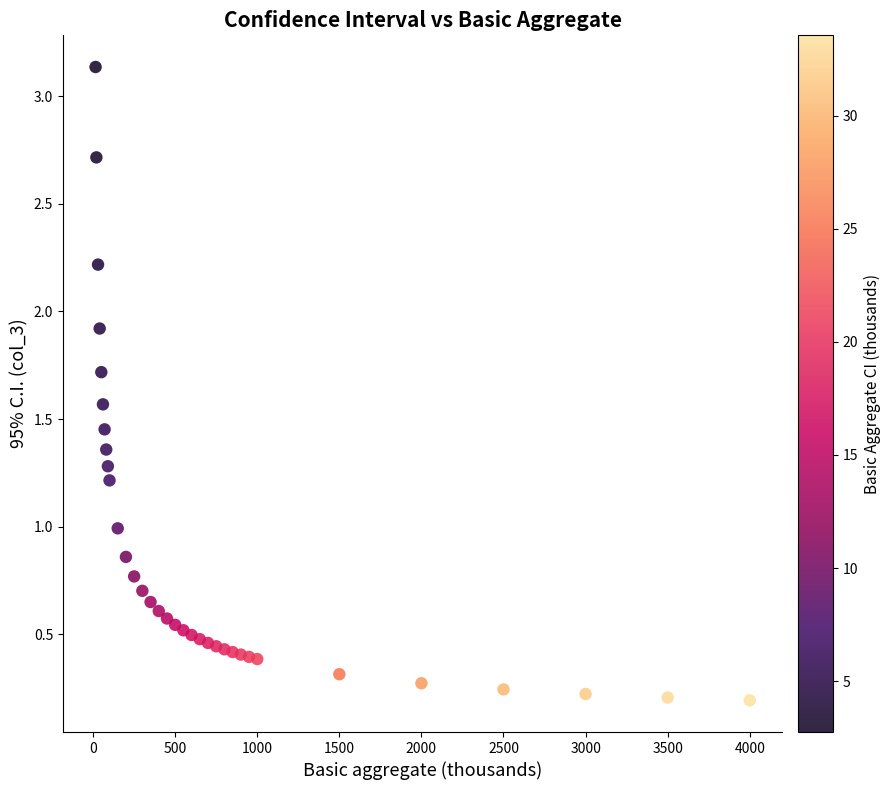

What is the range of X values (max minus min)?

3985.0